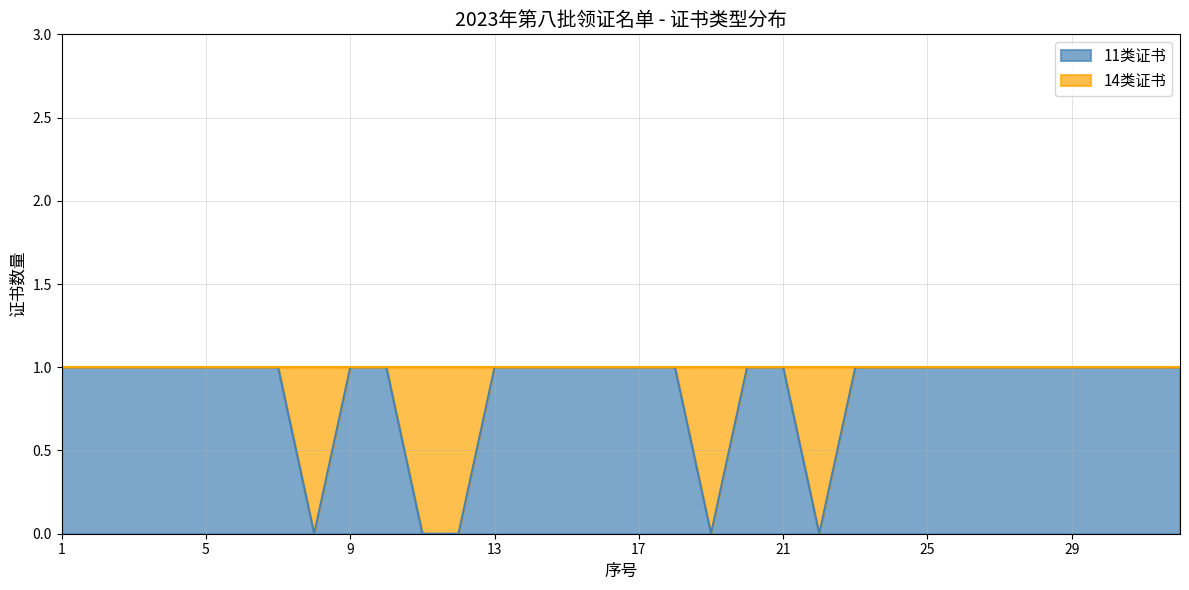

What is the maximum value shown in the chart?

1